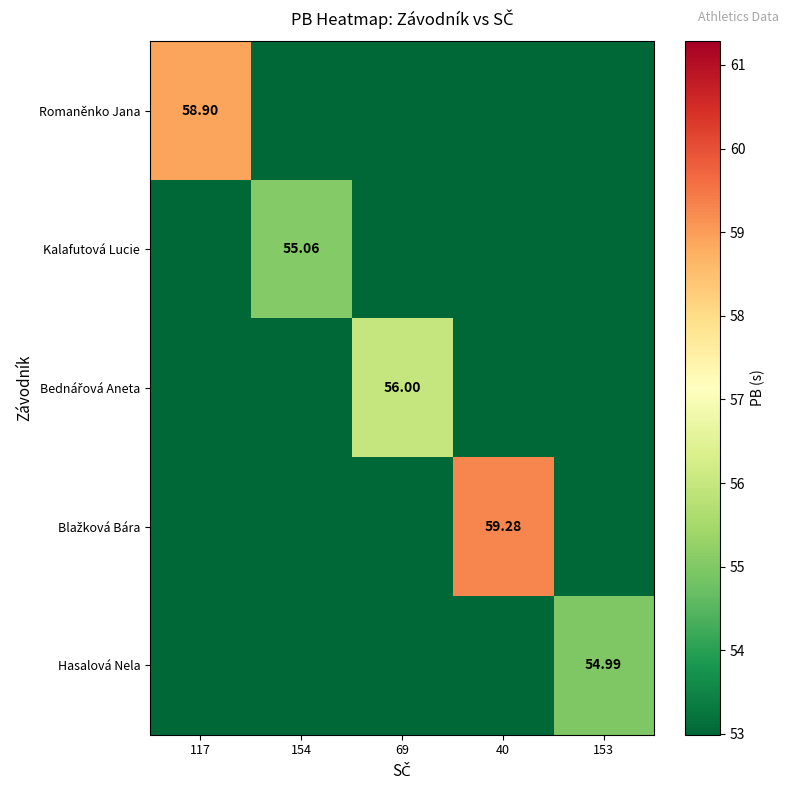

What is the maximum value shown in the chart?

59.3